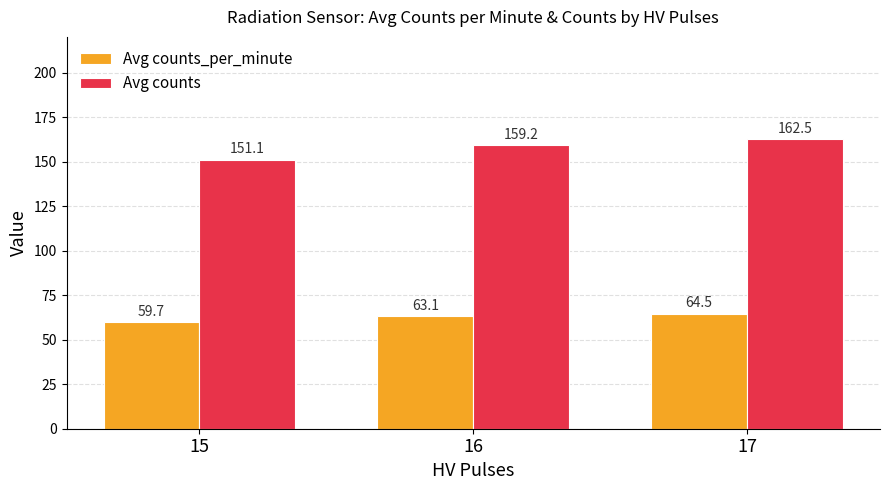

How many bars are there in each group?

2